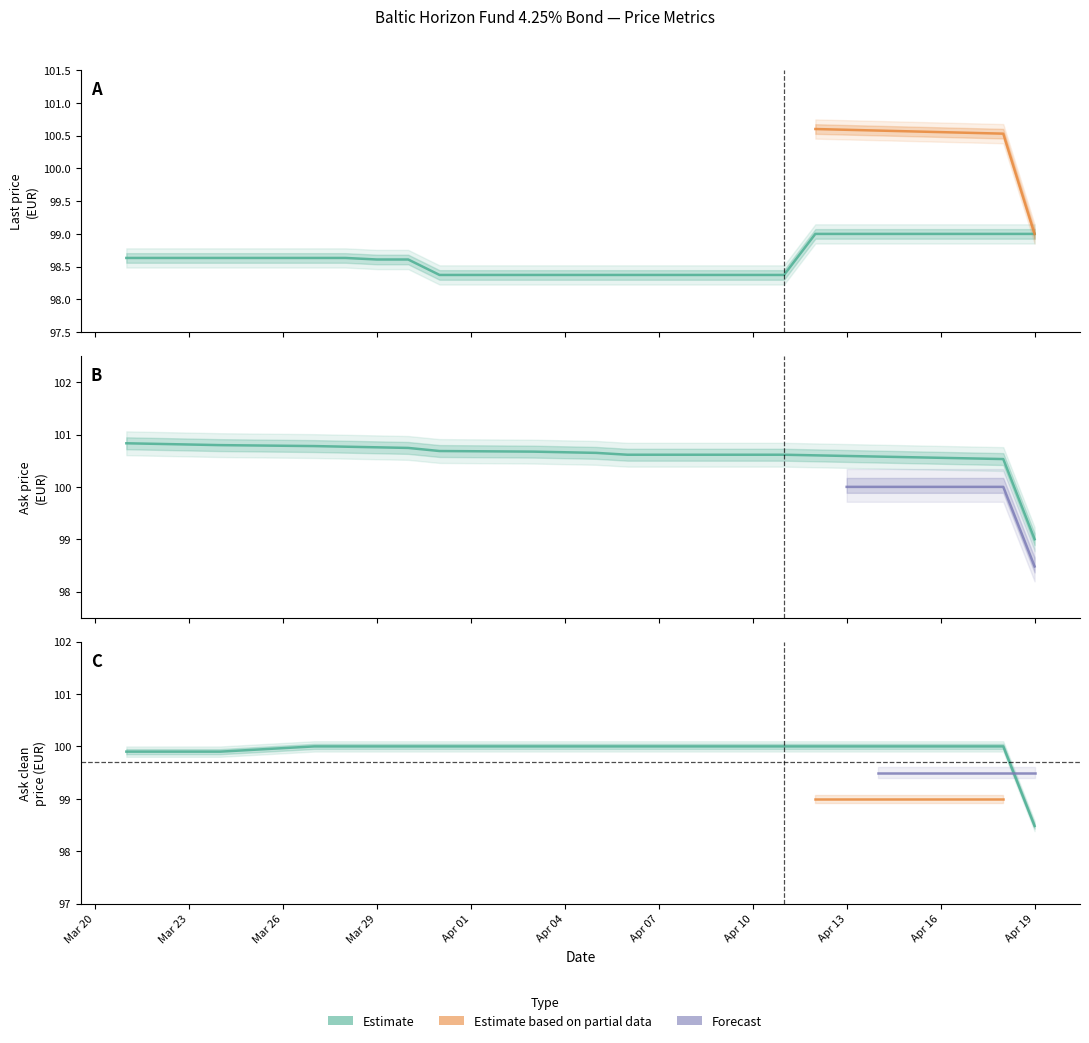

Does the chart have visible grid lines?

No